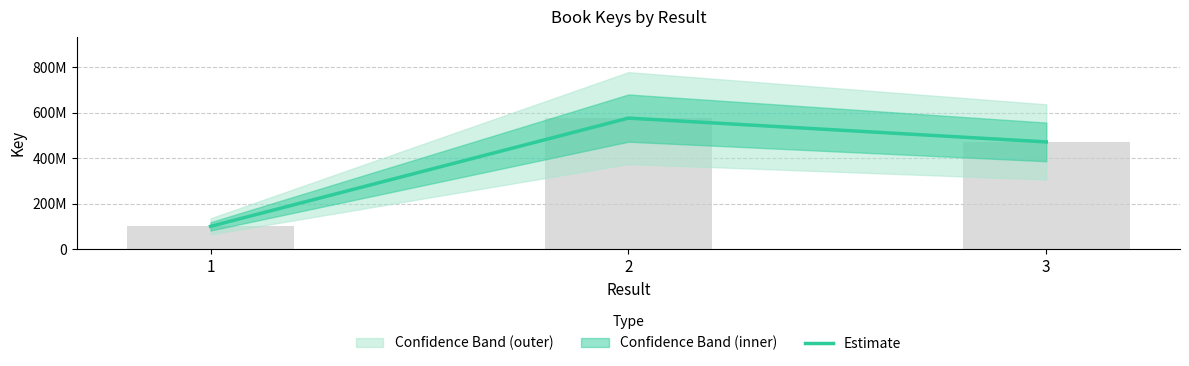

Is it true that the value at 2 is 258654111?

False